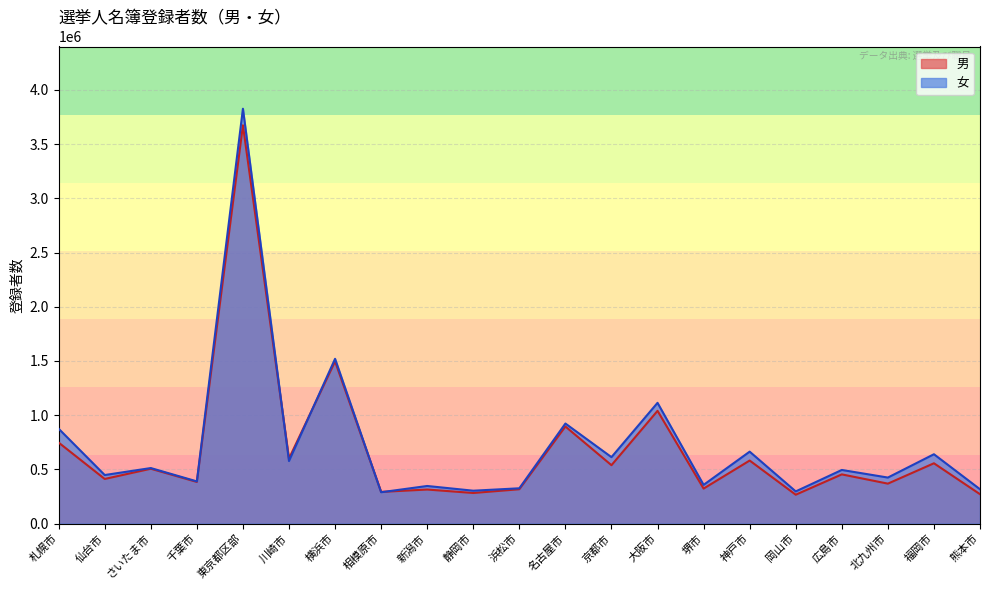

Where is 男 nearest to the value 1970120?

横浜市